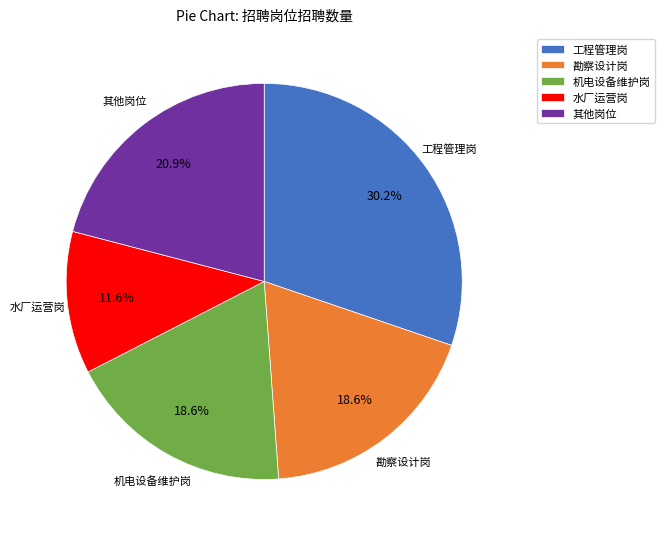

Which slice is the smallest?

水厂运营岗